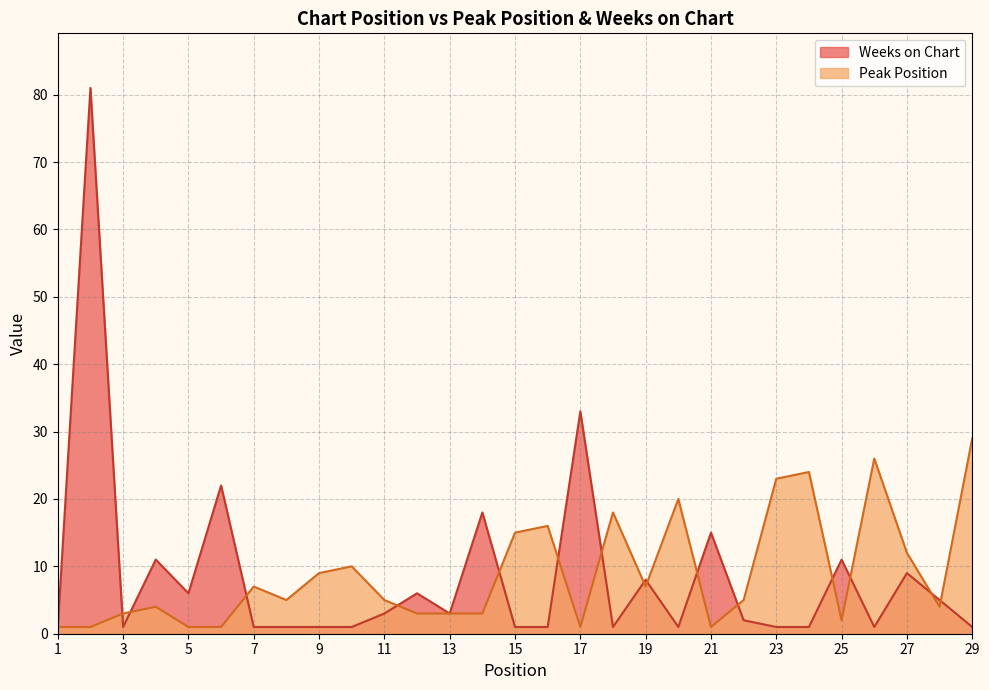

Which category has the highest value in the Weeks on Chart series?

2